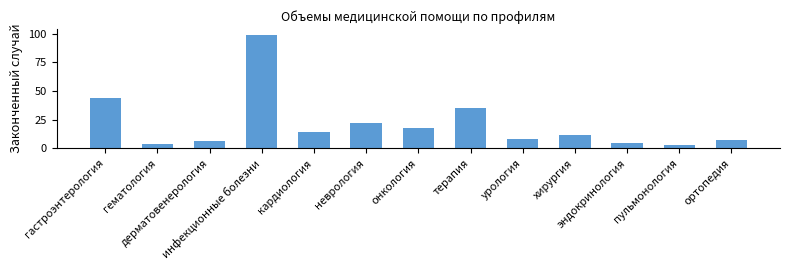

Count the number of categories in the chart.

13